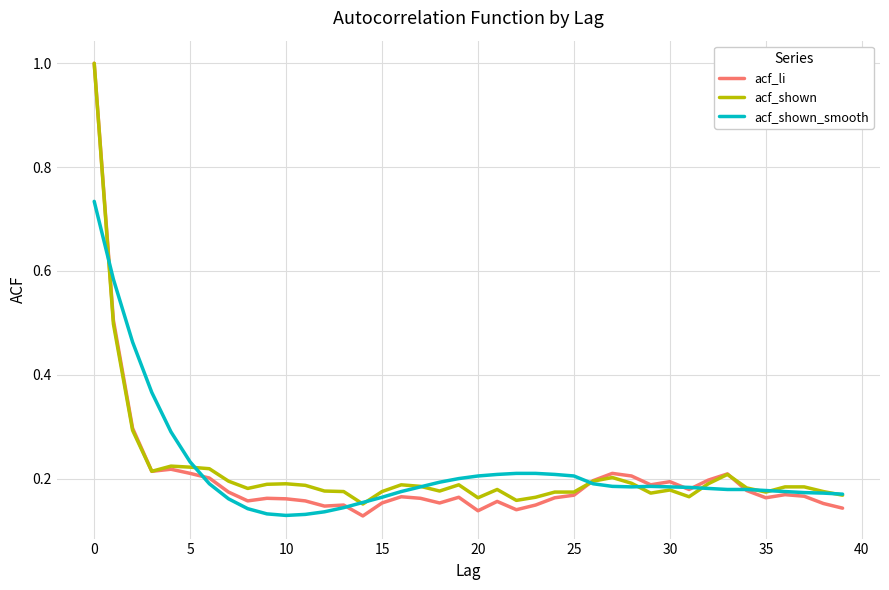

Which series has the largest range (max minus min)?

acf_li